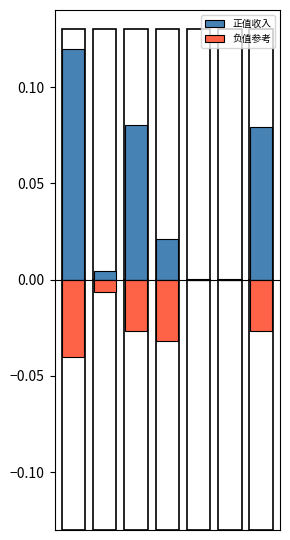

At how many categories does at least one series exceed 0?

7